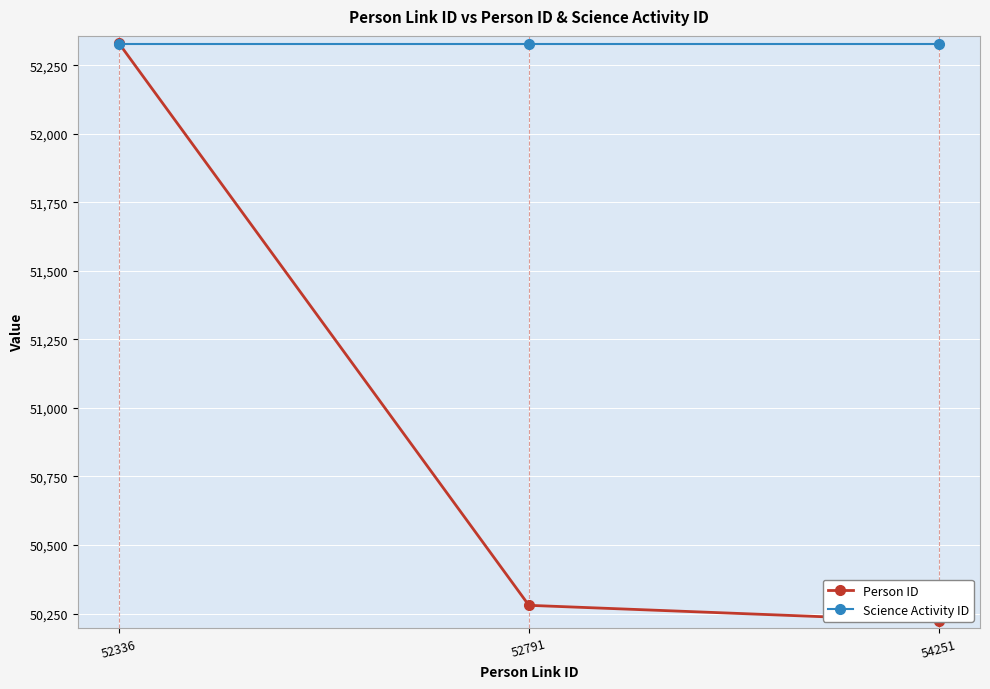

Which has a higher value, 52336 or 52791?

52336